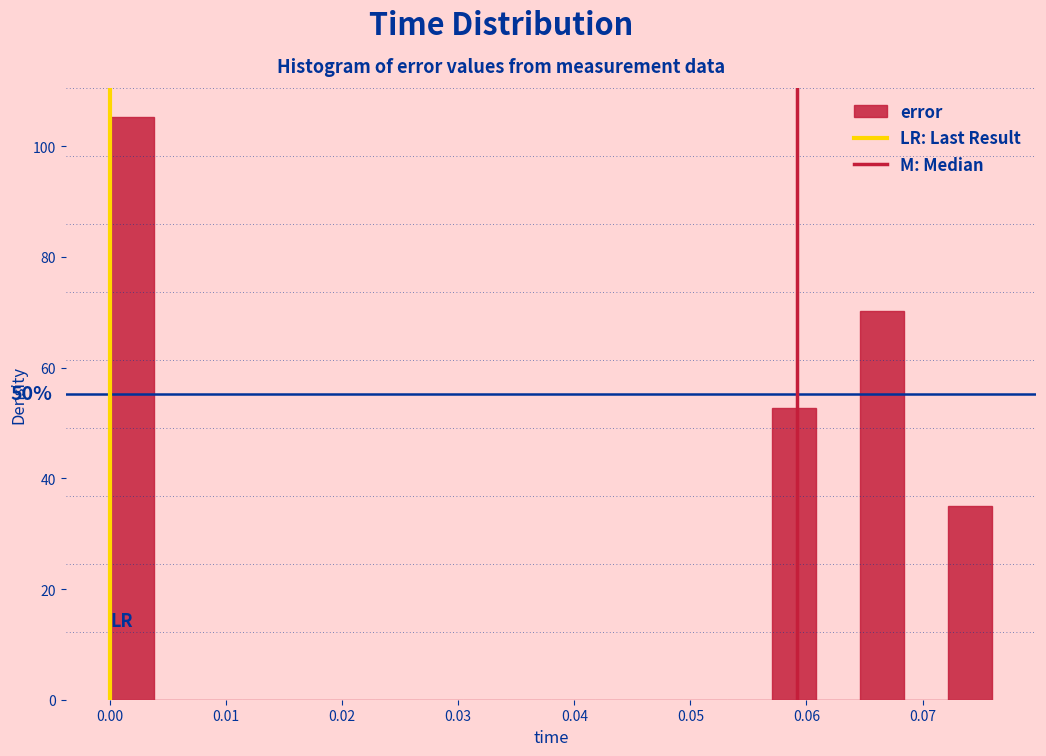

Read against the x-axis, roughly where is the centre of the tallest bar?

0.002